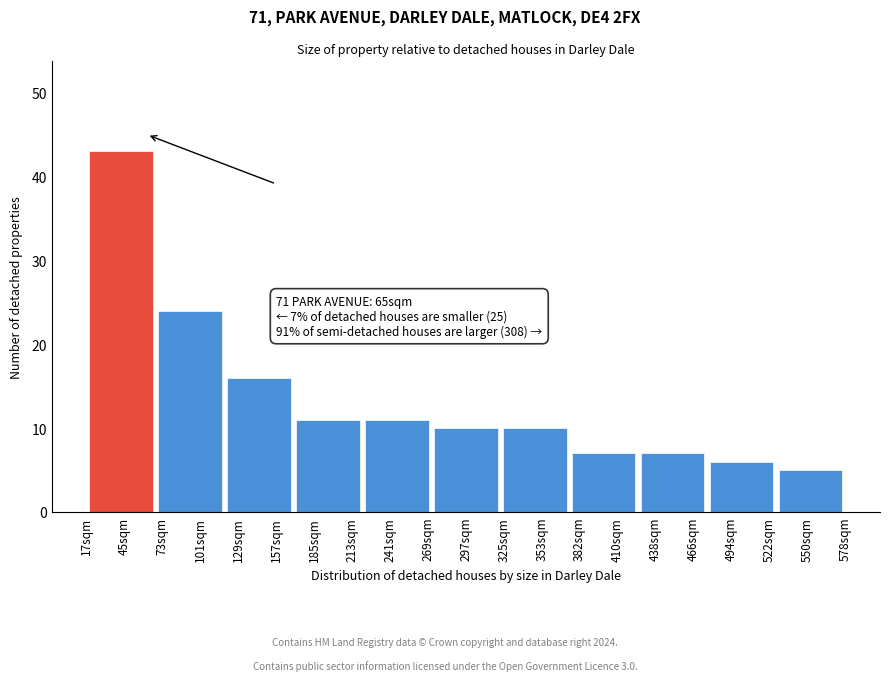

Reading left to right, transcribe all the data shown in this chart.

43	24	16	11	11	10	10	7	7	6	5